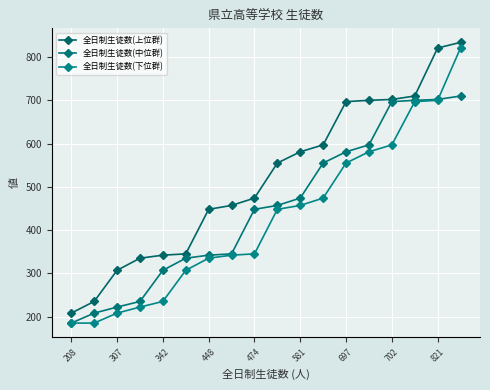

What is the difference between the maximum and minimum values in the 全日制生徒数(上位群) series?

626